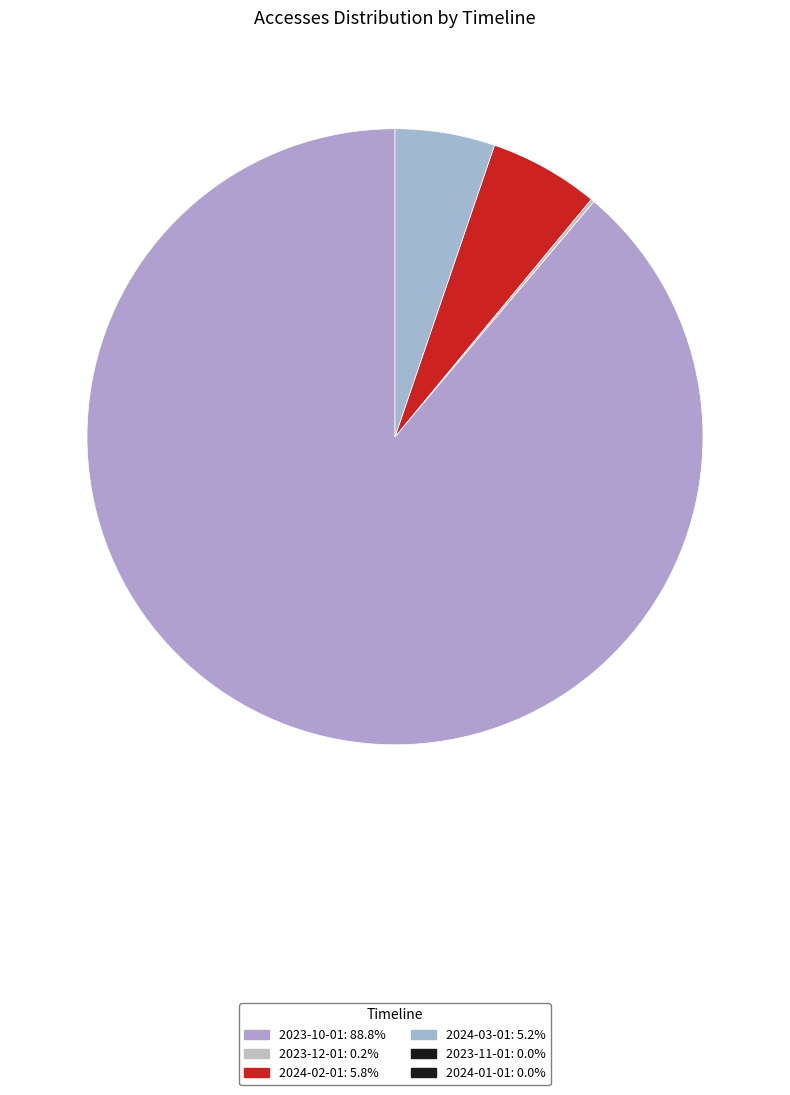

Which slice is the smallest?

2023-11-01